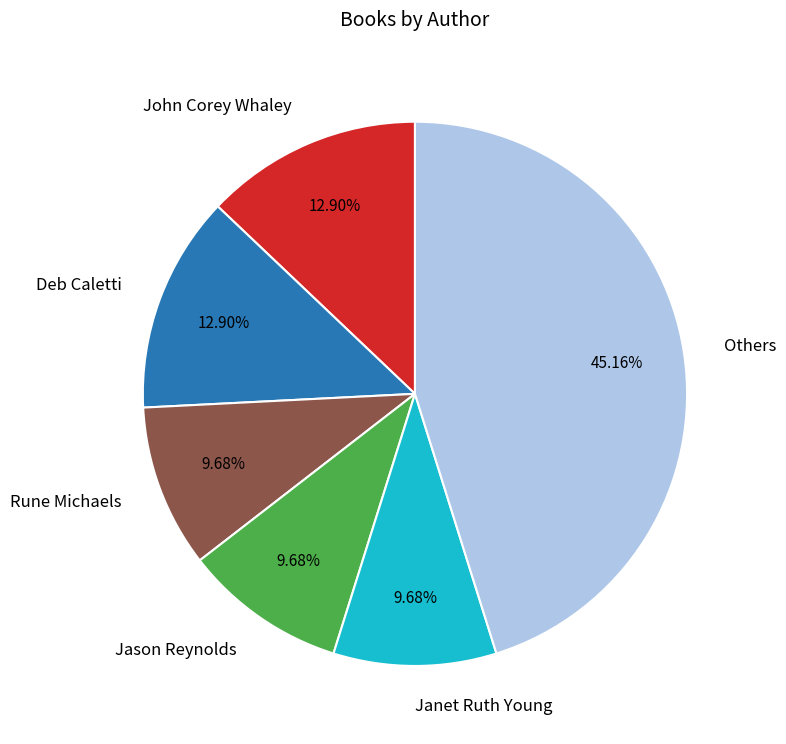

Which category has the biggest portion of the pie?

Others